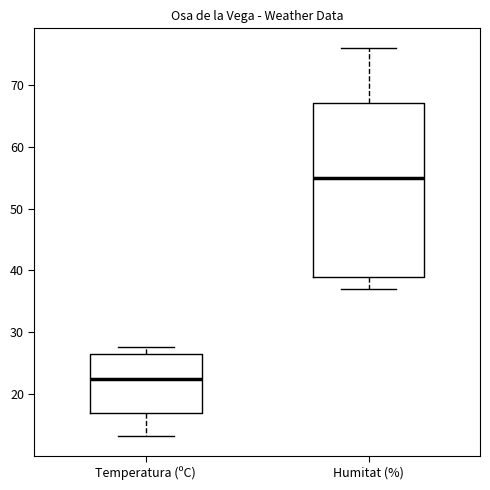

Where does the lower whisker of the box for Humitat (%) end on the y-axis? The values are not printed on the chart, so give them approximately, as read against the axis.

37